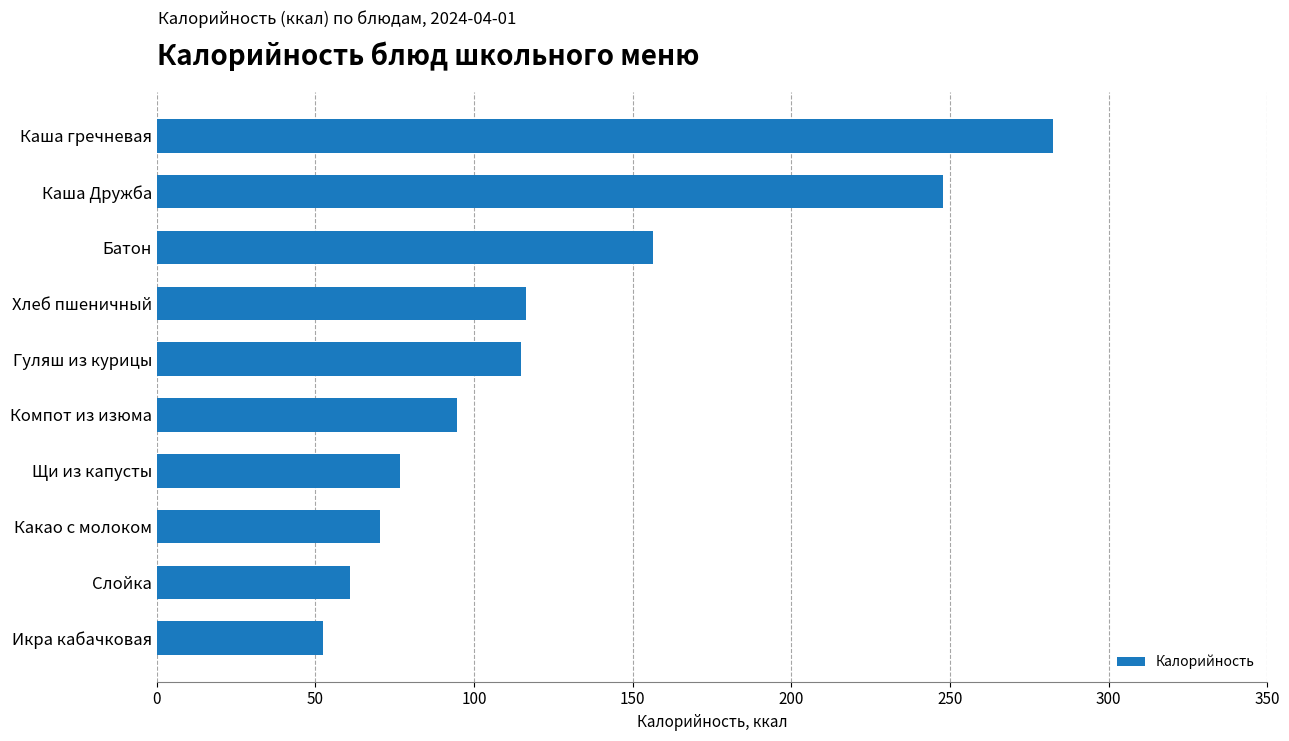

What is the maximum value shown in the chart?

282.6